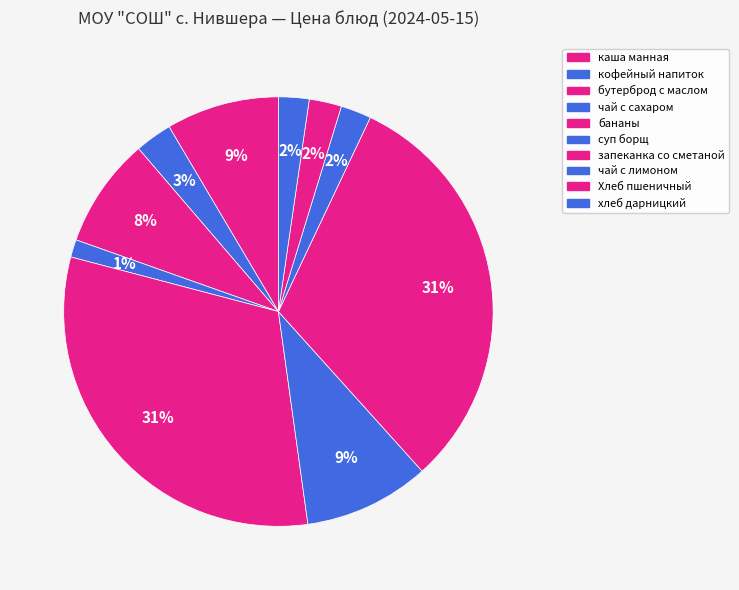

Is the sum of кофейный напиток and Хлеб пшеничный greater than half?

No